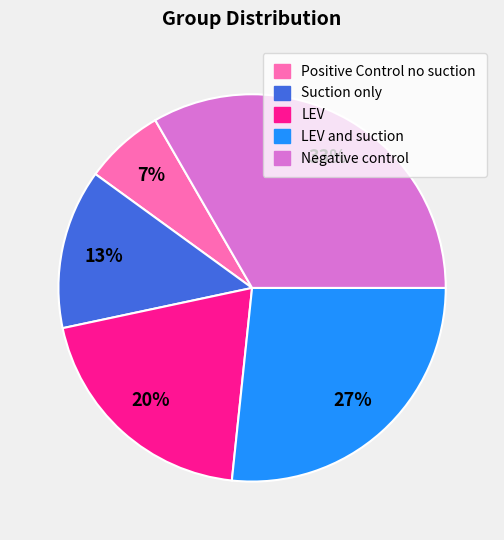

Is there any slice that represents more than half of the pie?

No